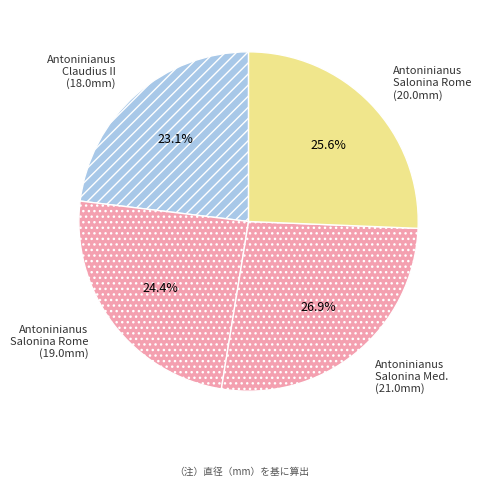

Rank the categories by value from lowest to highest.

Antoninianus Claudius II (18.0mm), Antoninianus Salonina Rome (19.0mm), Antoninianus Salonina Rome (20.0mm), Antoninianus Salonina Med. (21.0mm)